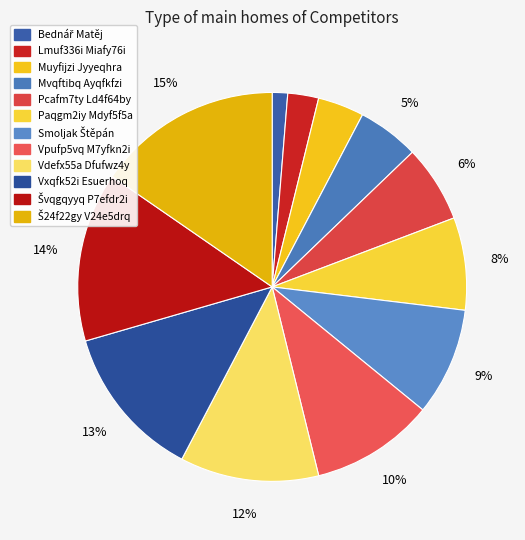

Between Bednář Matěj and Smoljak Štěpán, which is larger?

Smoljak Štěpán